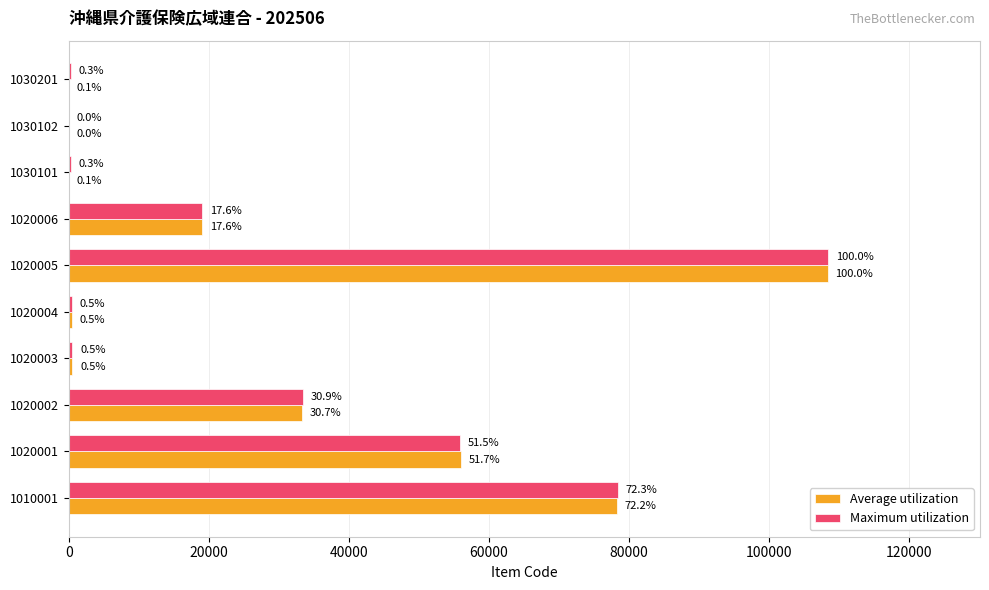

Count the number of data series in this chart.

2